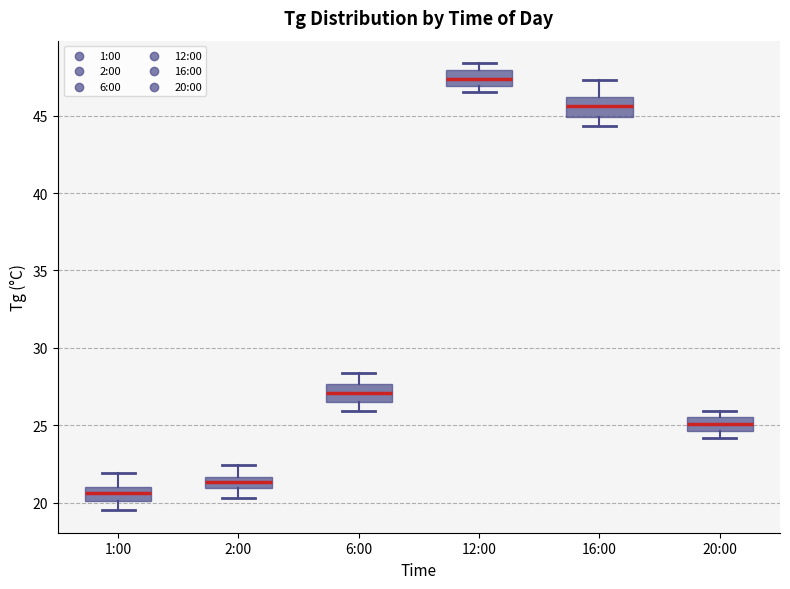

Where does the upper whisker of the box for 6:00 end on the y-axis? The values are not printed on the chart, so give them approximately, as read against the axis.

28.5